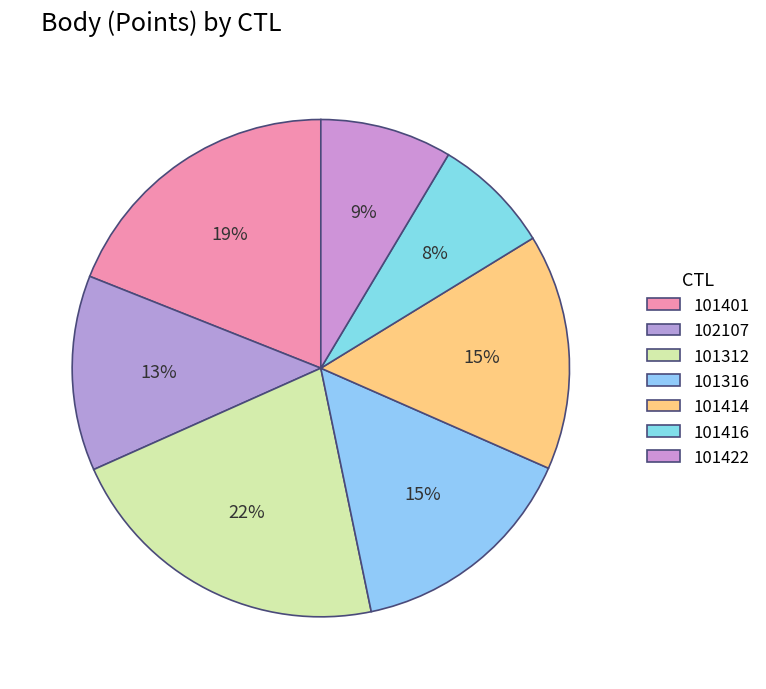

How many slices are in this pie chart?

7